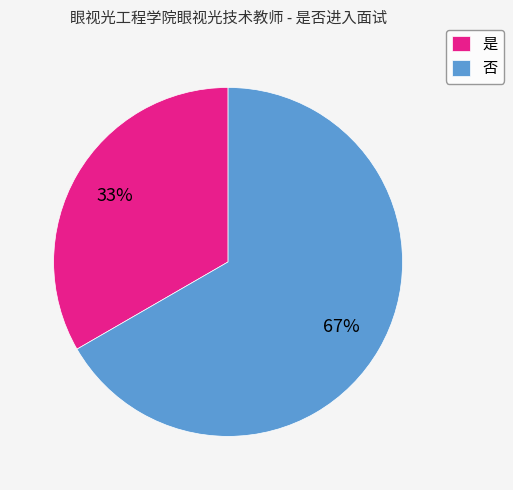

To the nearest percent, what percentage of the pie is 是?

33%